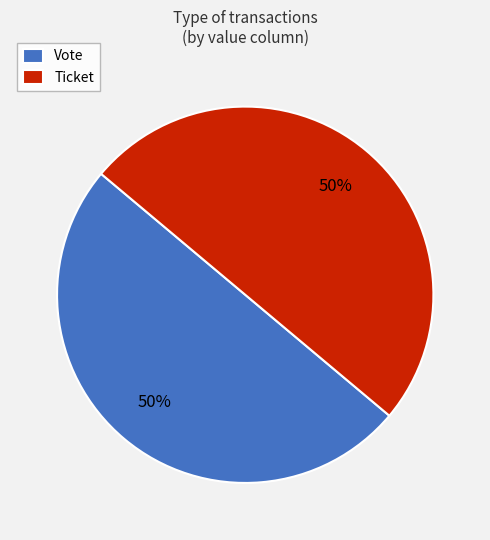

Is the sum of Vote and Ticket greater than half?

Yes